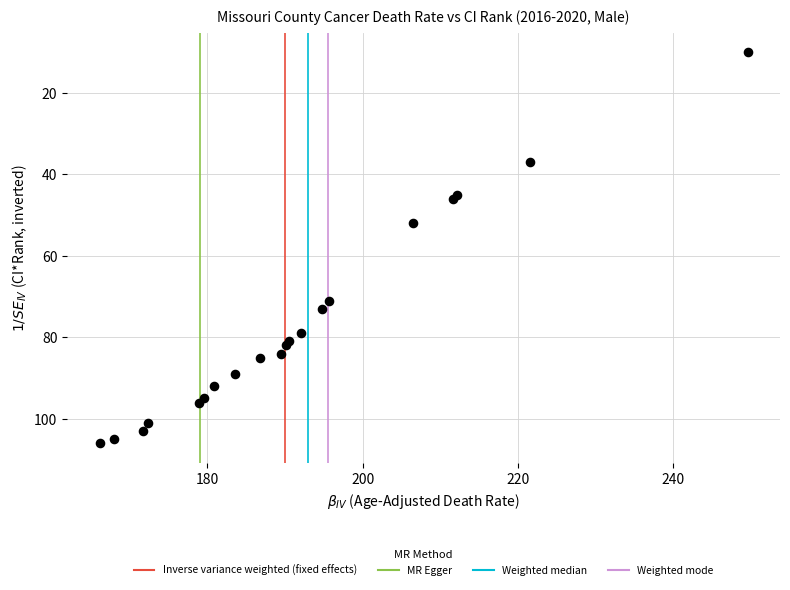

What Y value in the scatter plot is closest to 58?

52